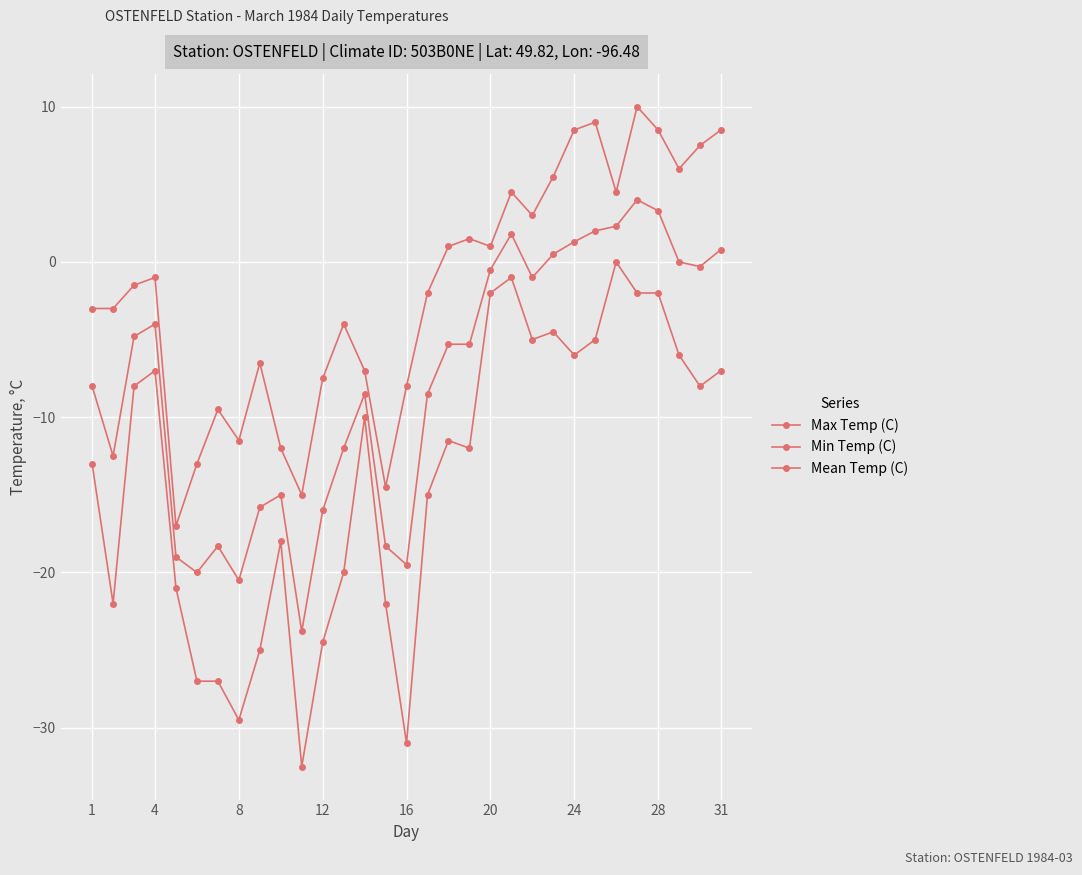

Which series has the widest spread of values?

Min Temp (C)